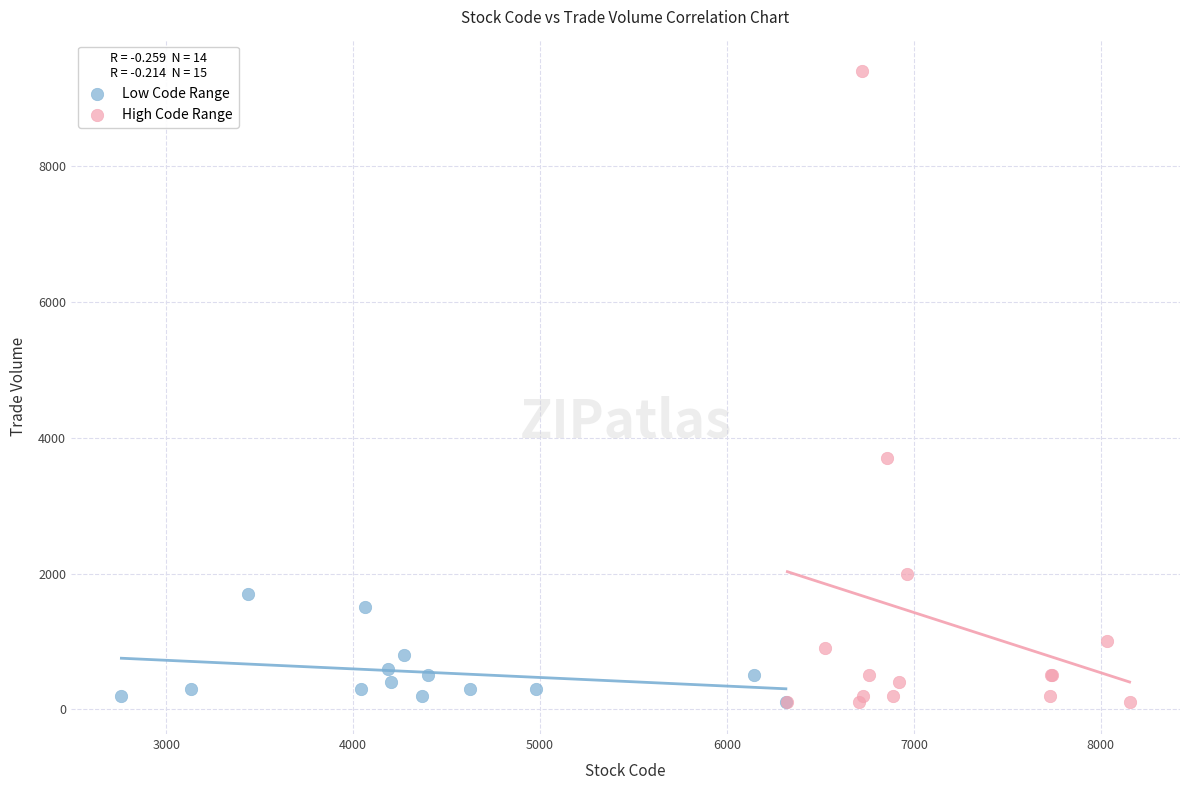

Which series contains the highest Y value?

High Code Range